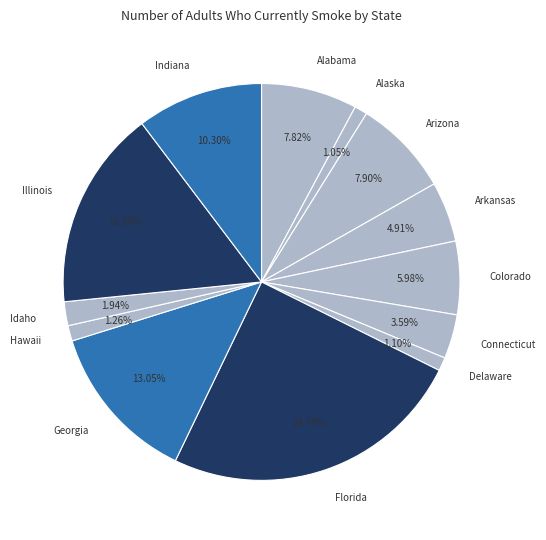

Between Colorado and Arkansas, which is larger?

Colorado